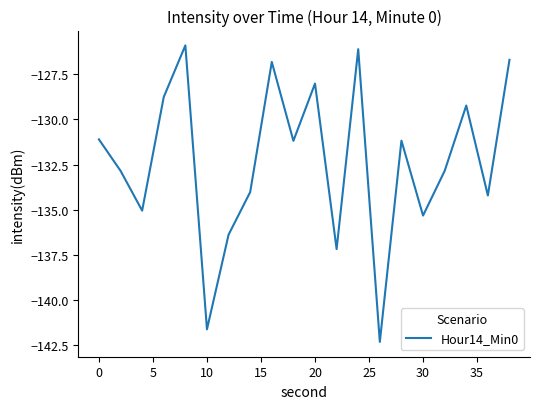

What is the average value?

-132.3